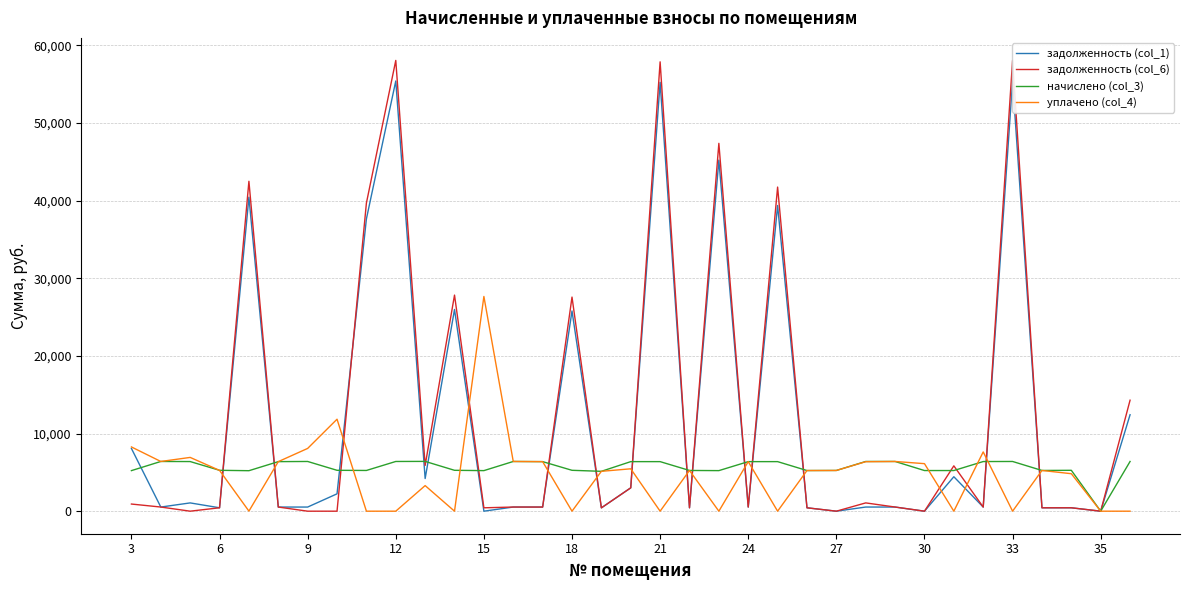

At how many categories does at least one series exceed 14018?

11